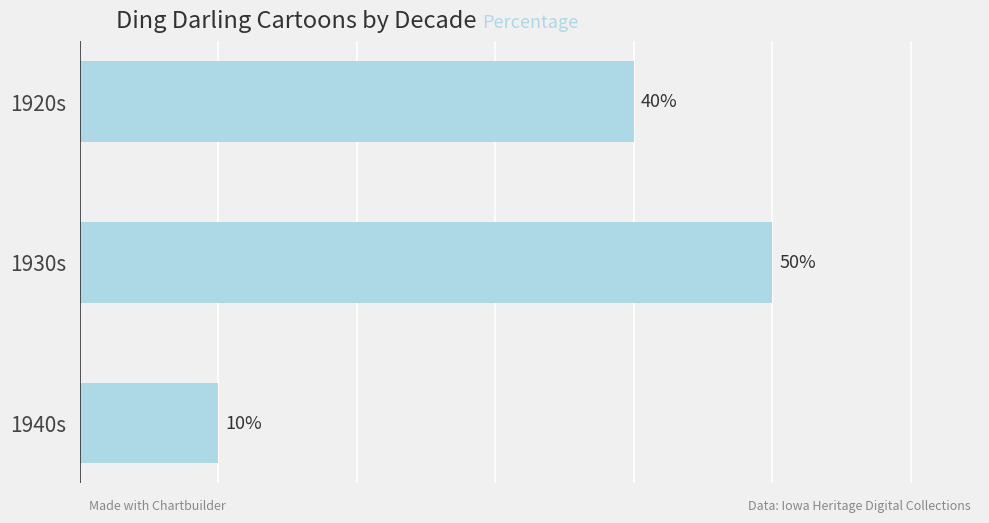

Which label corresponds to the smallest value in the chart?

1940s